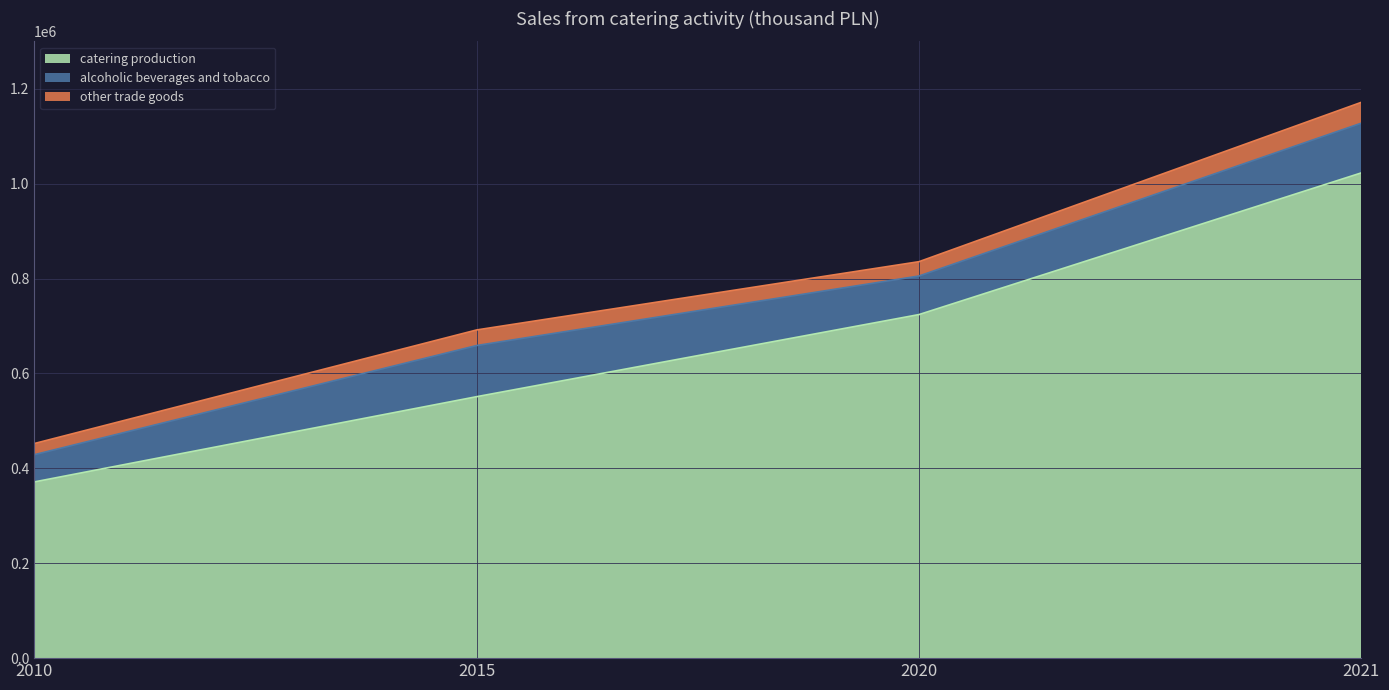

Between 2021 and 2015, which is larger?

2021